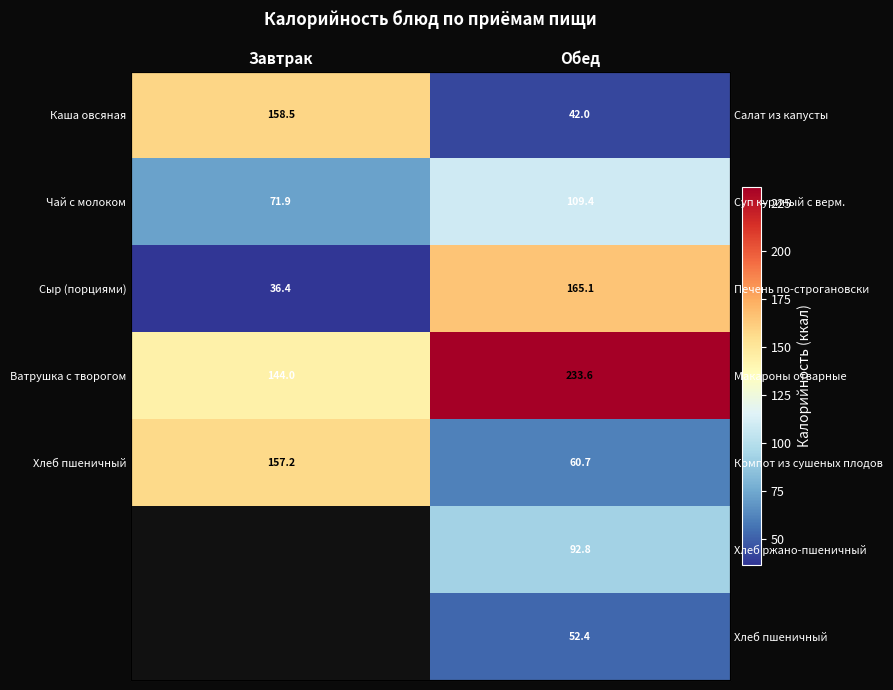

Between Завтрак and Обед, which series saw the biggest shift?

Сыр (порциями)